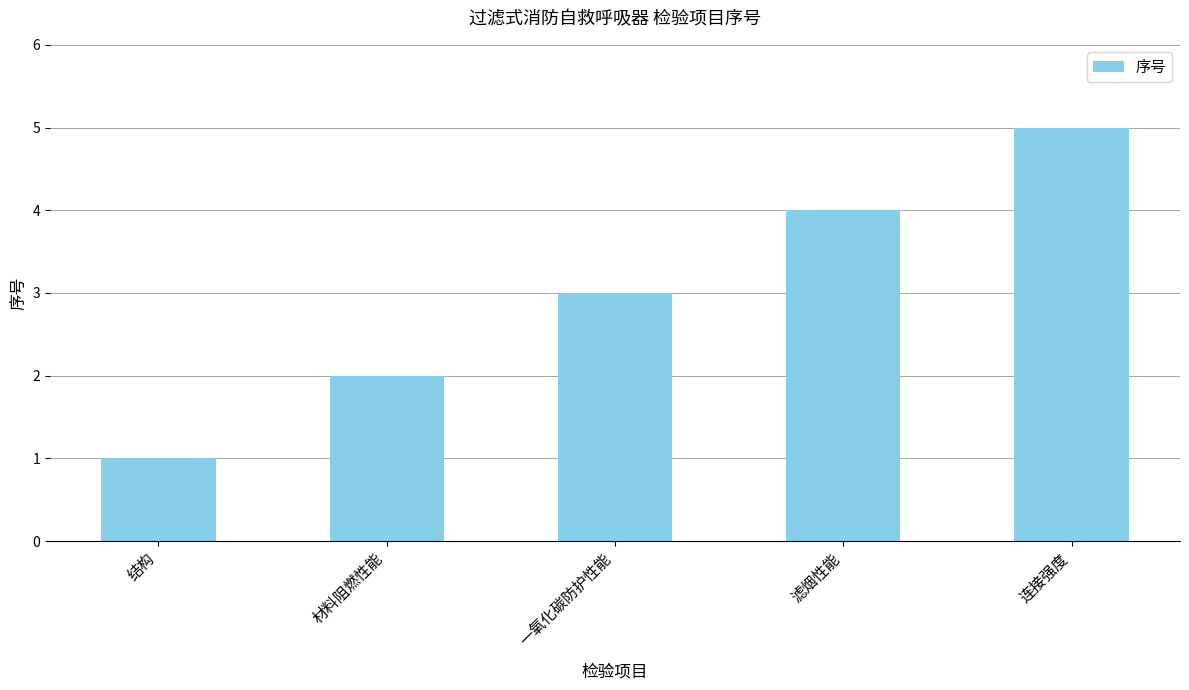

What value does the data have at 一氧化碳防护性能?

3